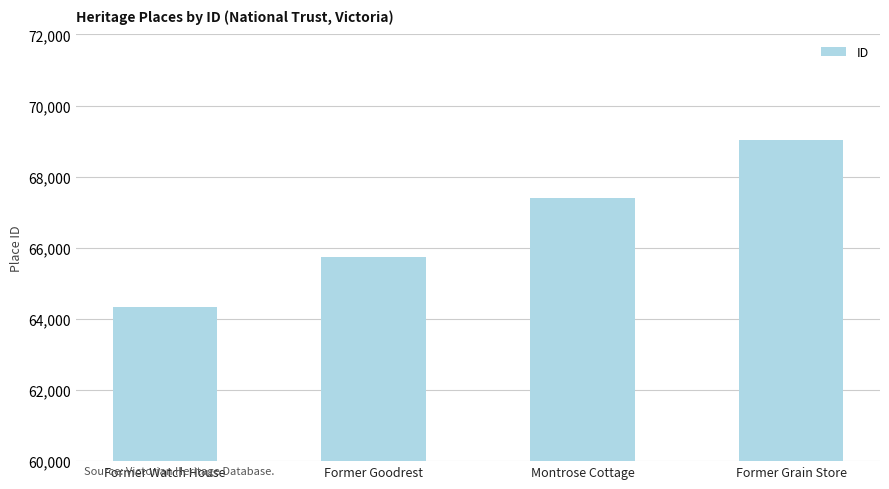

List the labels in order of value, largest first.

Former Grain Store, Montrose Cottage, Former Goodrest, Former Watch House